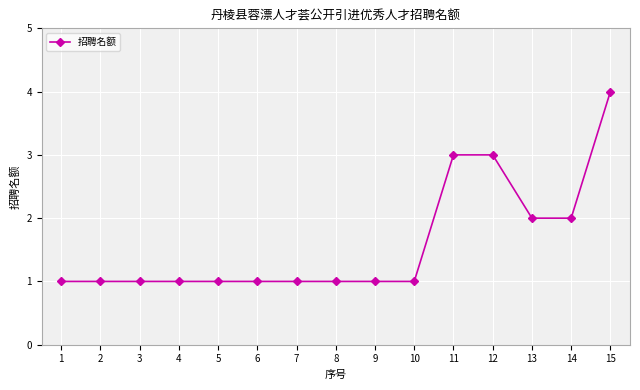

Which label corresponds to the largest value in the chart?

15